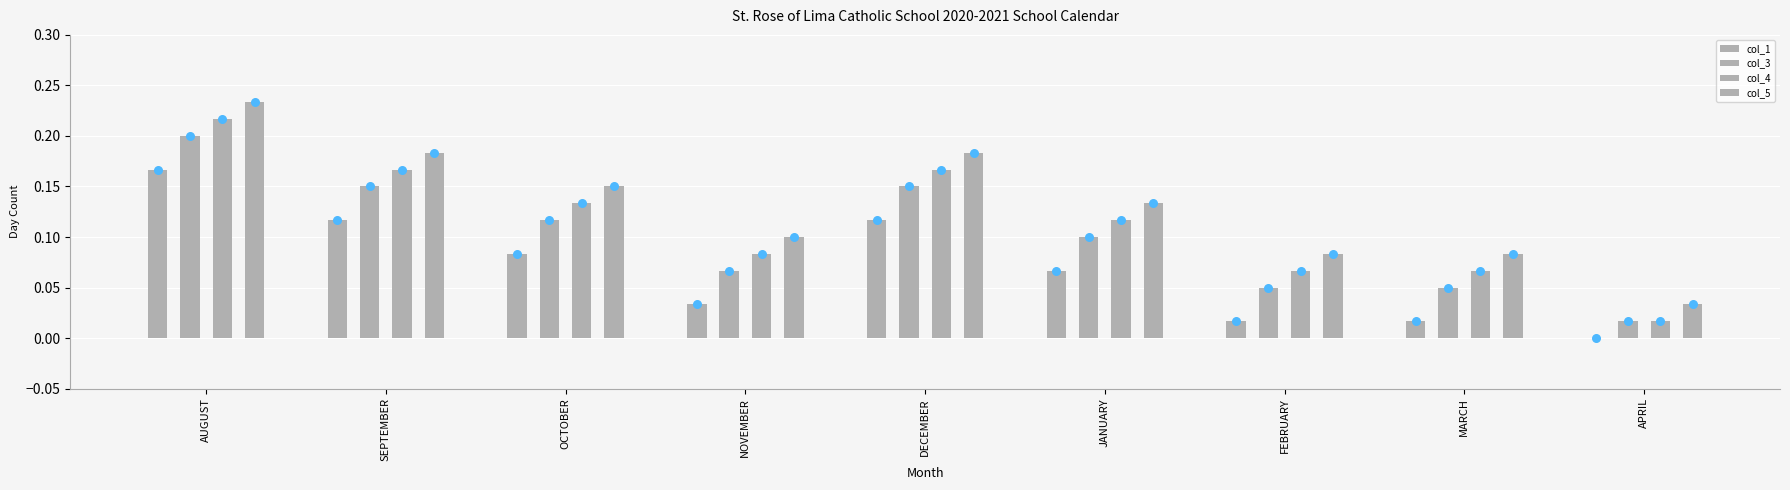

What is the total value across all series at APRIL?

0.1